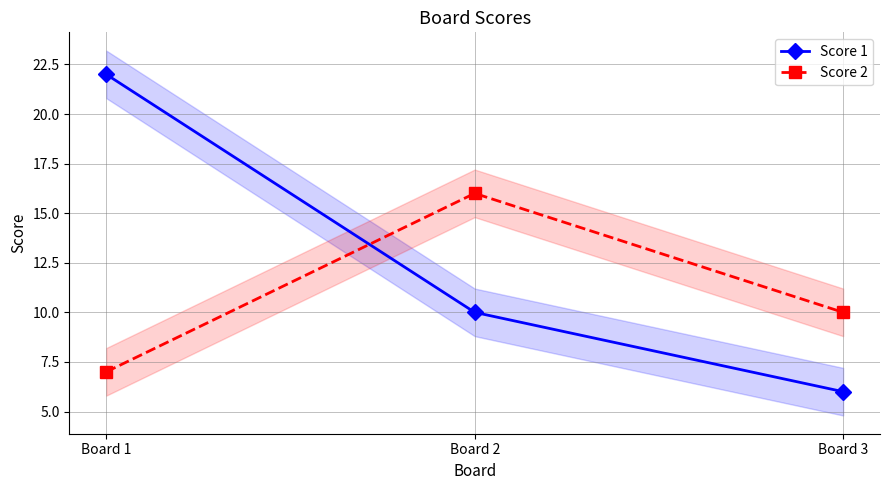

Does the chart have visible grid lines?

Yes